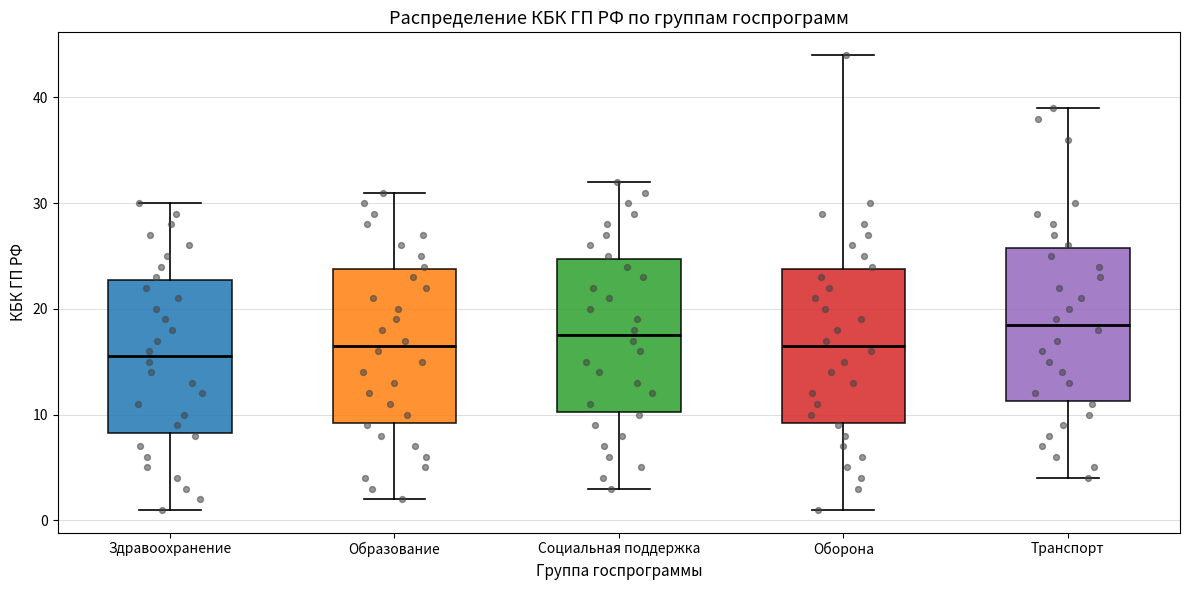

Reading left to right, transcribe this box plot: for each box, give where its median line is, the range the box spans, and where its two whiskers end, as read against the y-axis. The values are not printed on the chart, so give them approximately, as read against the axis.

Здравоохранение: median 16, box 8 to 23, whiskers 1 to 30
Образование: median 17, box 9 to 24, whiskers 2 to 31
Социальная поддержка: median 18, box 10 to 25, whiskers 3 to 32
Оборона: median 17, box 9 to 24, whiskers 1 to 44
Транспорт: median 19, box 11 to 26, whiskers 4 to 39